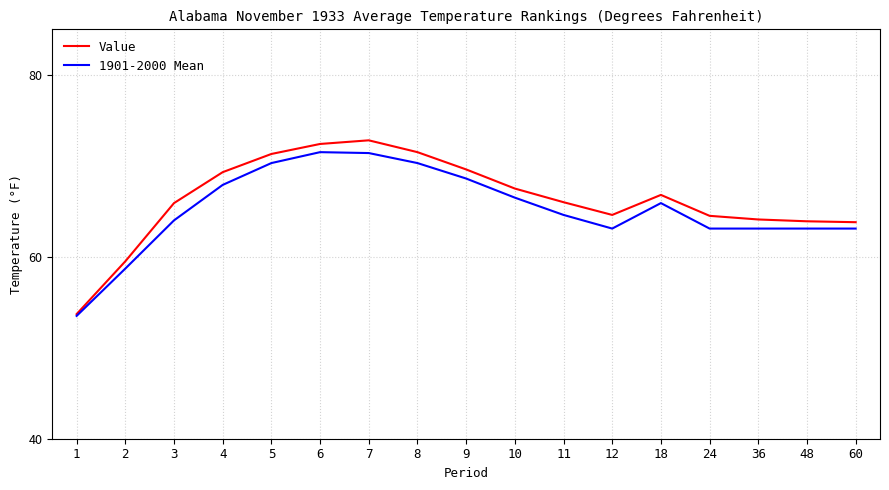

Which series has the largest total across all categories?

Value